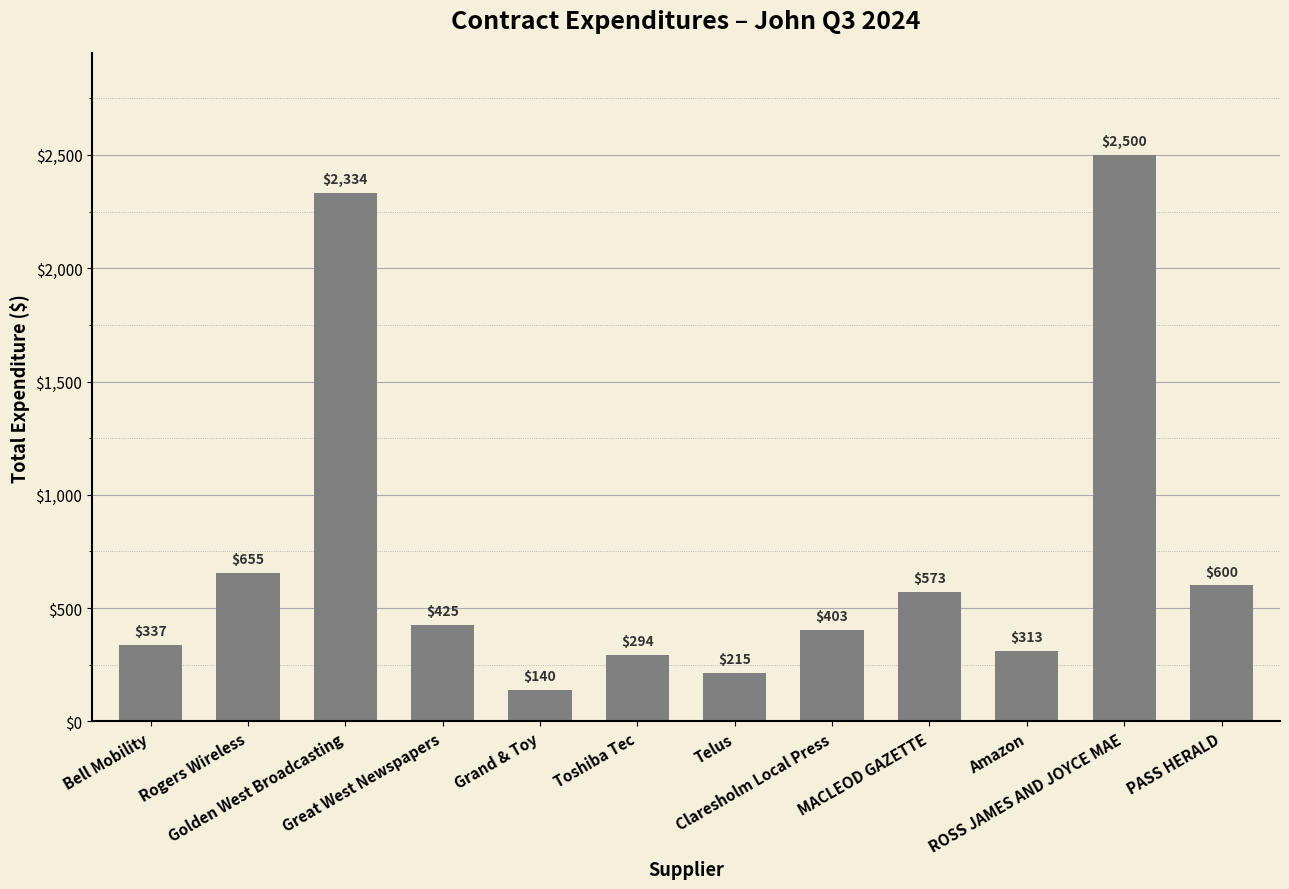

Approximately how many times larger is the value at Claresholm Local Press compared to ROSS JAMES AND JOYCE MAE?

0.2